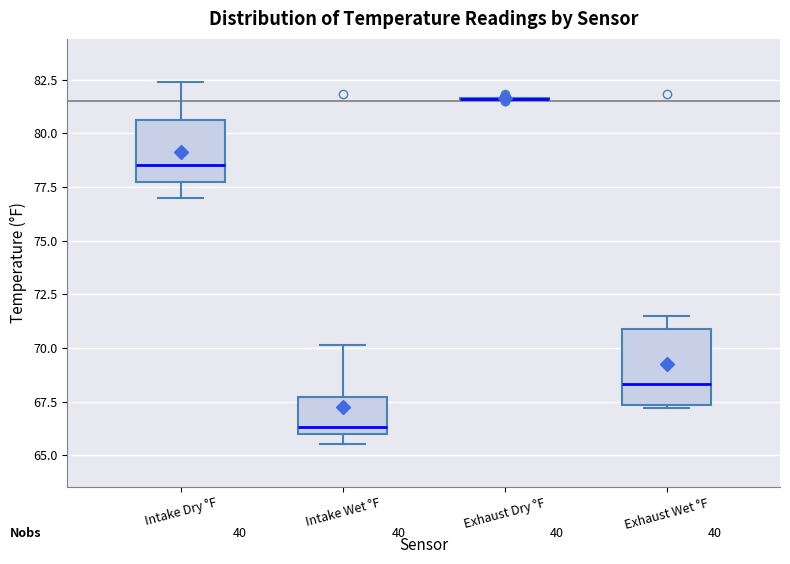

Reading left to right, transcribe this box plot: for each box, give where its median line is, the range the box spans, and where its two whiskers end, as read against the y-axis. The values are not printed on the chart, so give them approximately, as read against the axis.

Intake Dry °F: median 78.5, box 77.5 to 80.5, whiskers 77.0 to 82.5
Intake Wet °F: median 66.5, box 66.0 to 67.5, whiskers 65.5 to 70.0
Exhaust Dry °F: box collapsed to a line at 81.5, whiskers 81.5 to 81.5
Exhaust Wet °F: median 68.5, box 67.5 to 71.0, whiskers 67.0 to 71.5